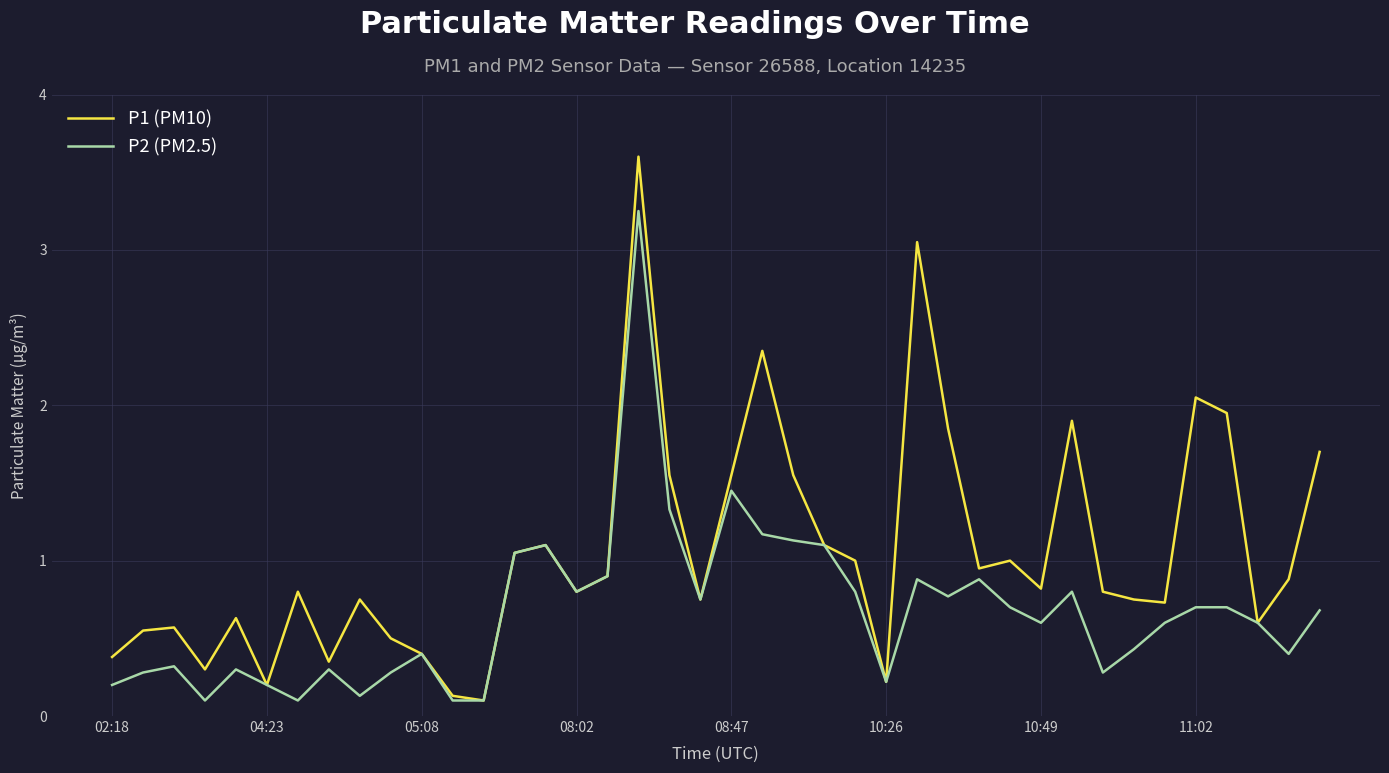

Which series has the largest total across all categories?

P1 (PM10)